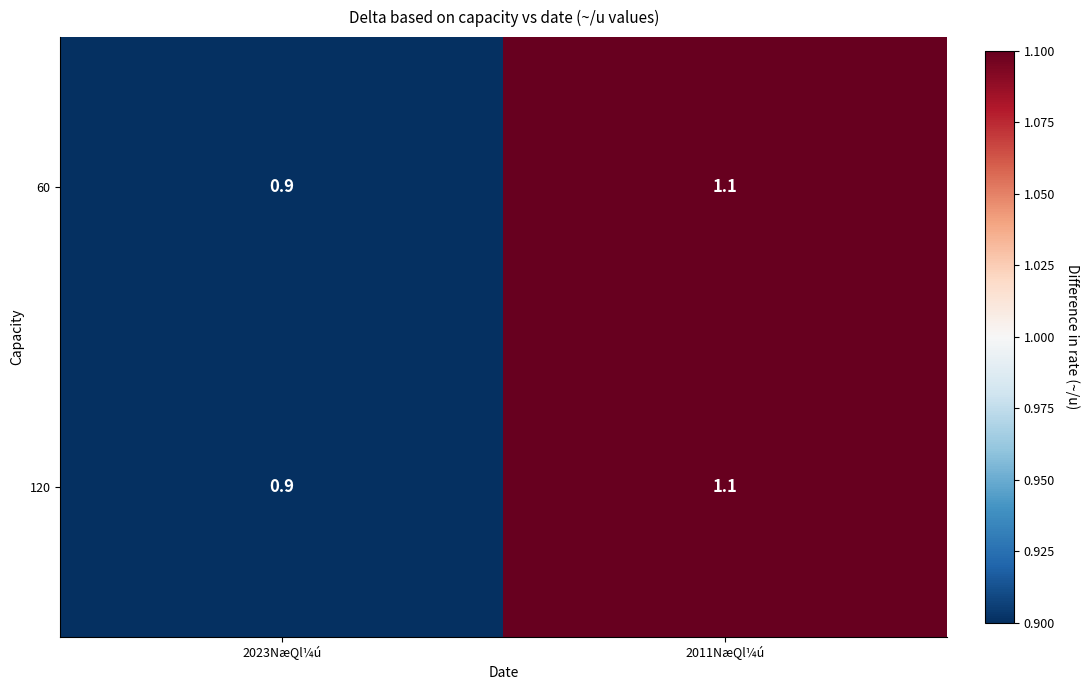

What is the sum of all 120 values?

2.0